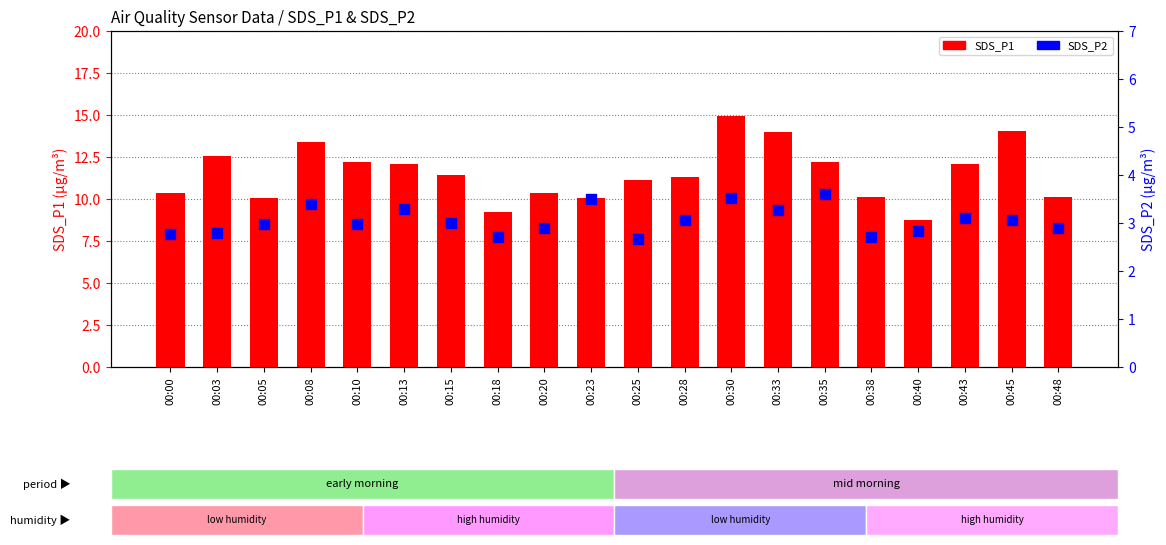

At which category is the sum across all series the highest?

00:30